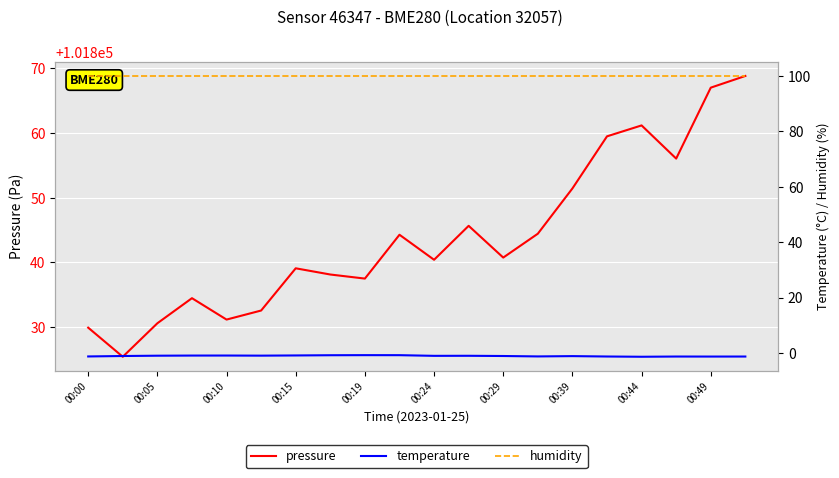

The pressure series shows 101840.4 at 00:24. True or false?

True